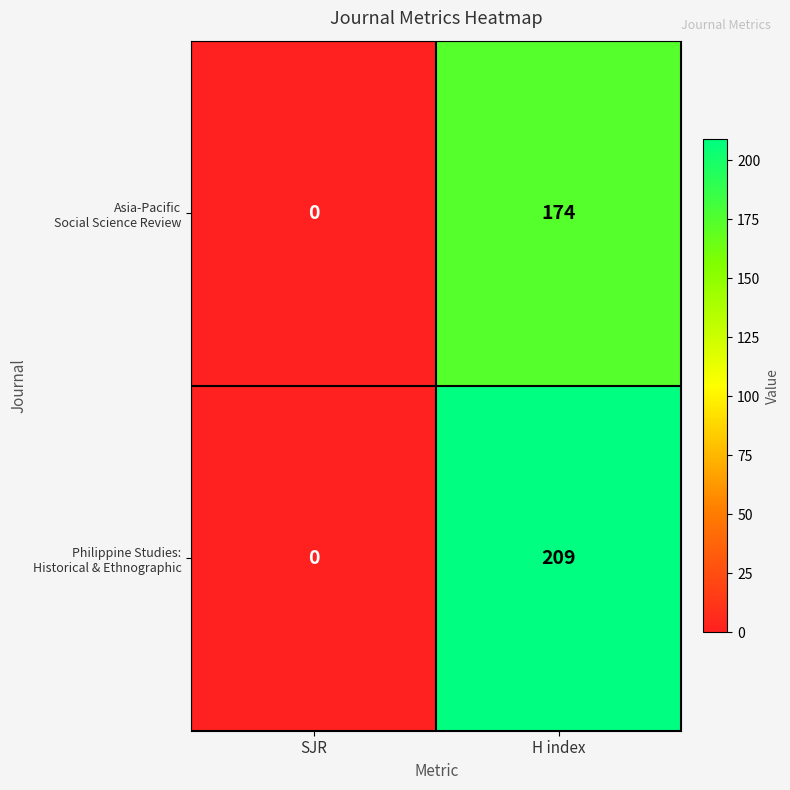

At which category is the sum across all series the highest?

H index